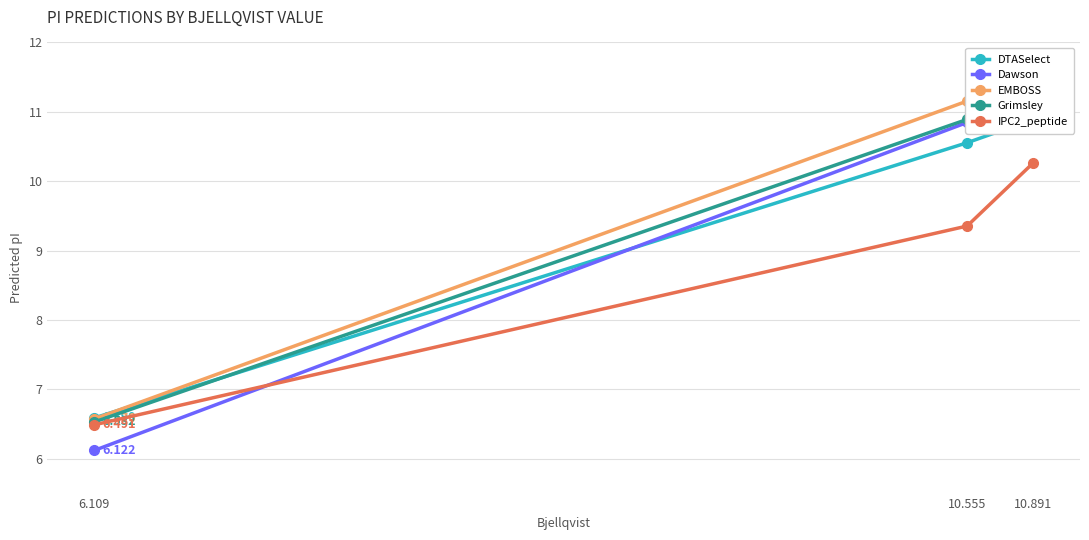

What is the difference between the maximum and minimum values in the EMBOSS series?

4.7